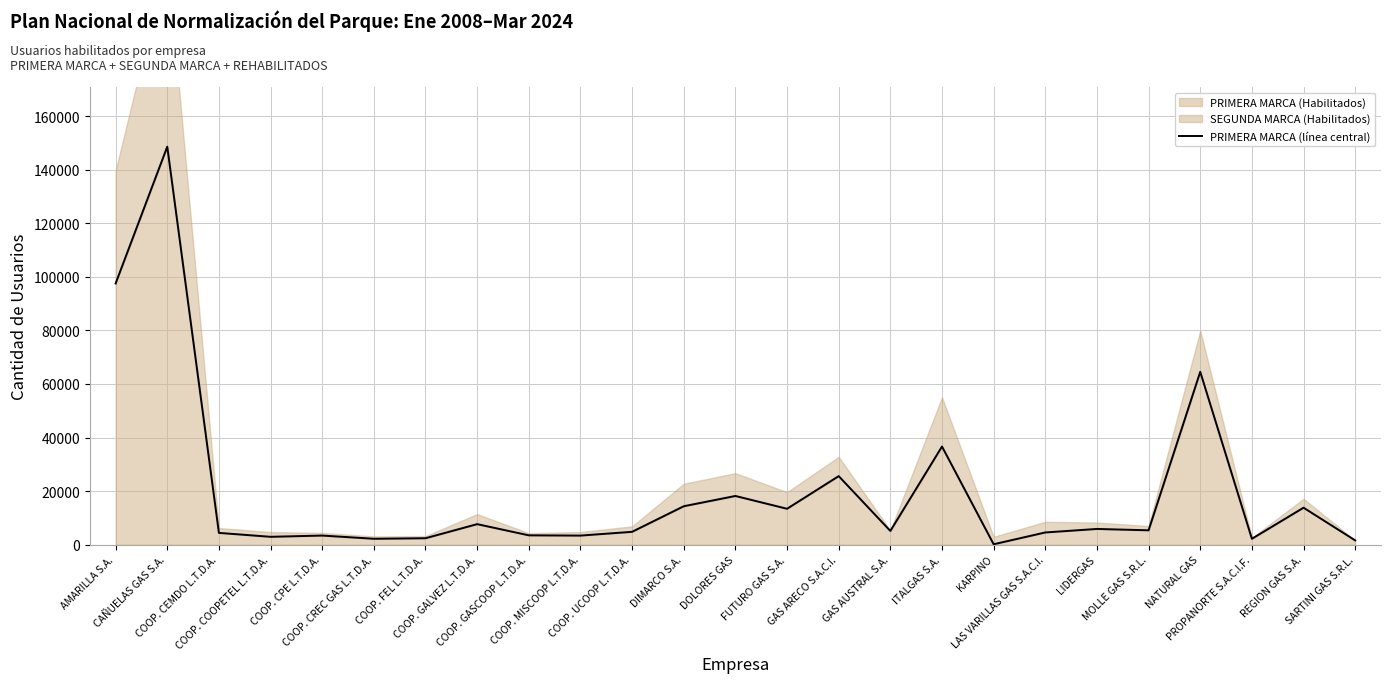

Count the number of categories in the chart.

25